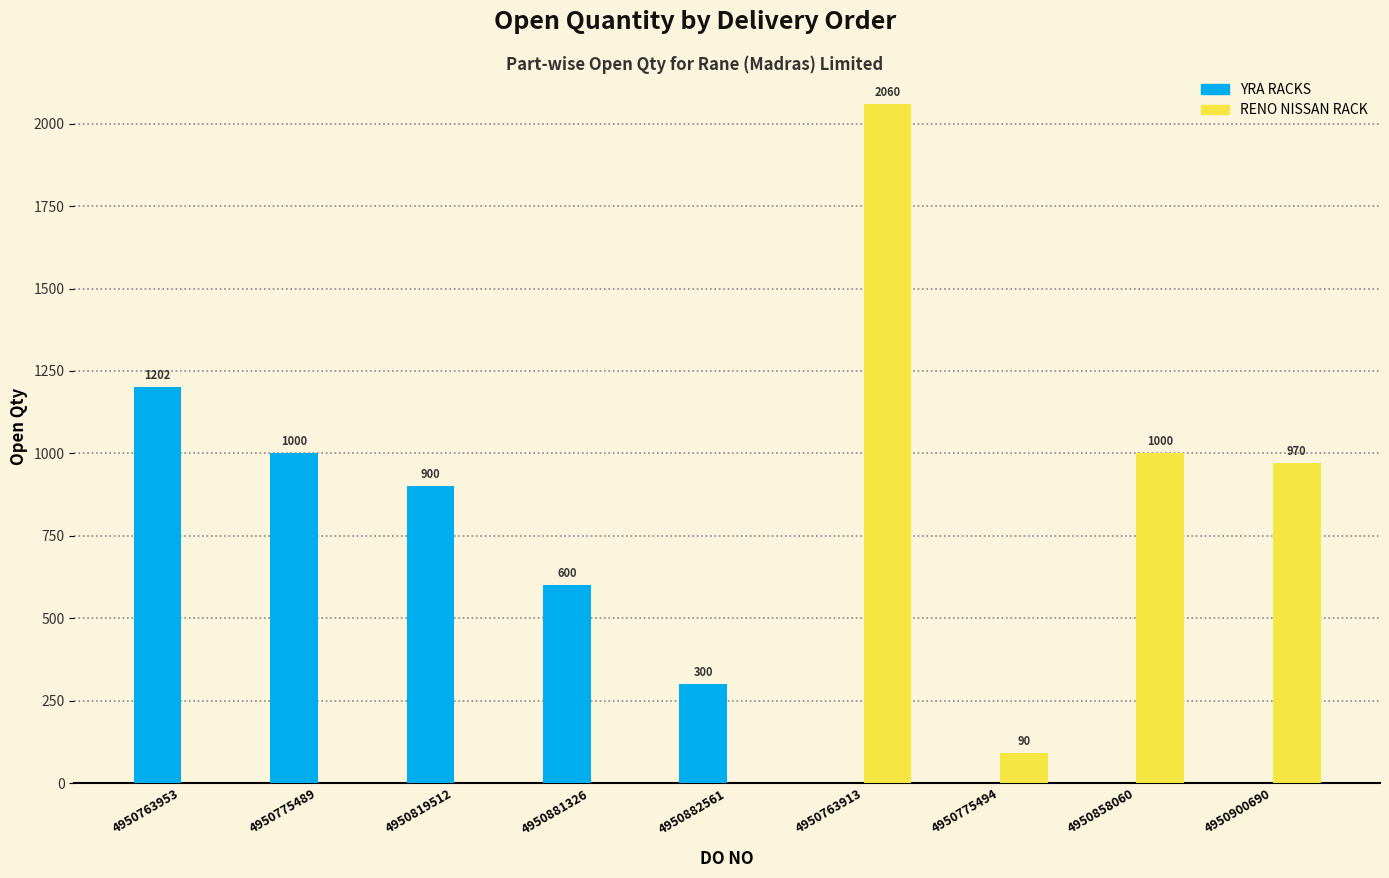

Which series changed the most between 4950819512 and 4950763913?

RENO NISSAN RACK